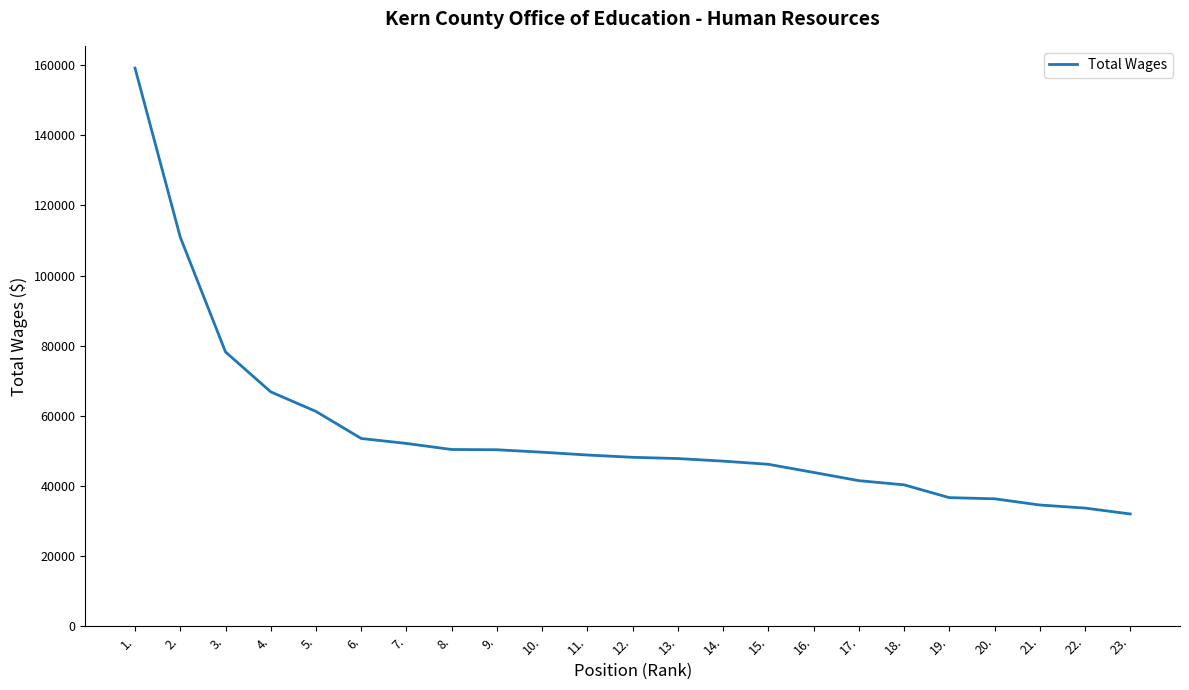

What is the difference between the maximum and minimum values?

127117